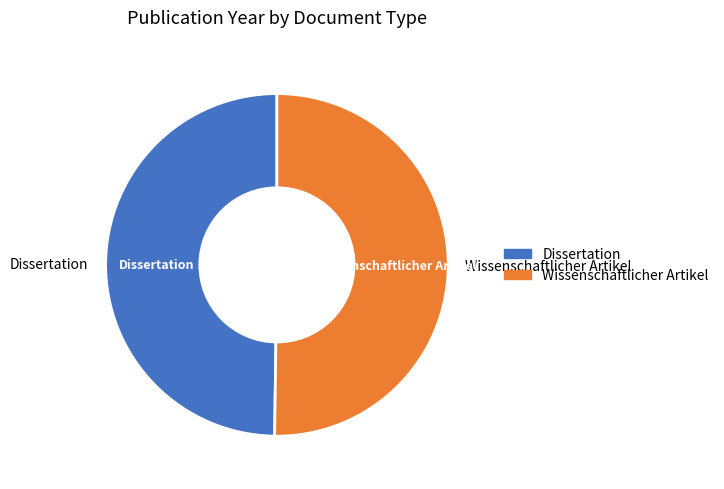

The Wissenschaftlicher Artikel slice represents 50% of the pie. True or false?

True